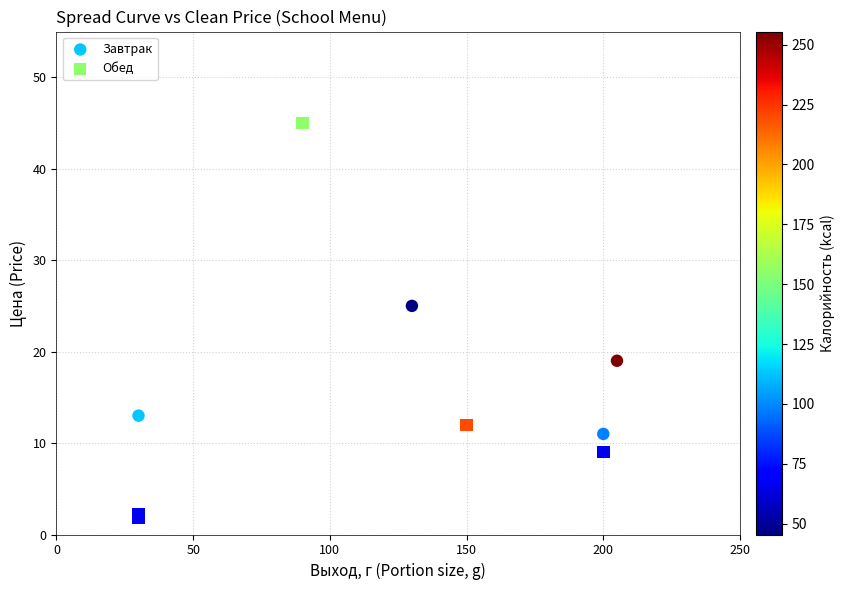

Which series reaches the maximum Y coordinate?

Обед